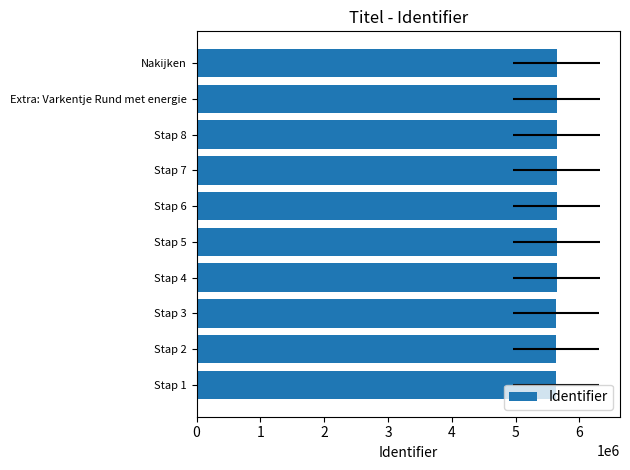

The value at Stap 1 is 5629831. True or false?

True